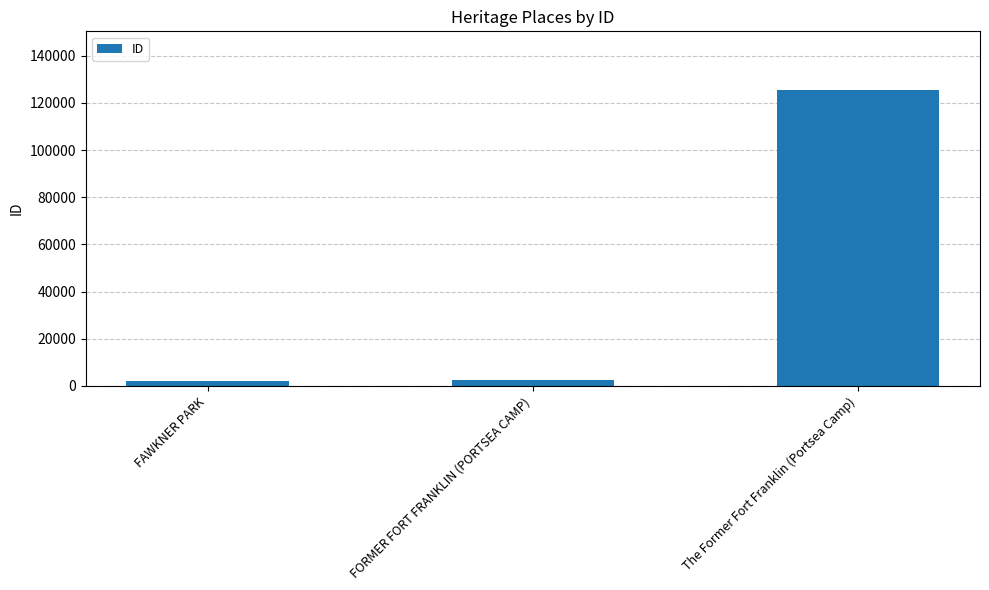

What is the change in value from FAWKNER PARK to FORMER FORT FRANKLIN (PORTSEA CAMP)?

+369